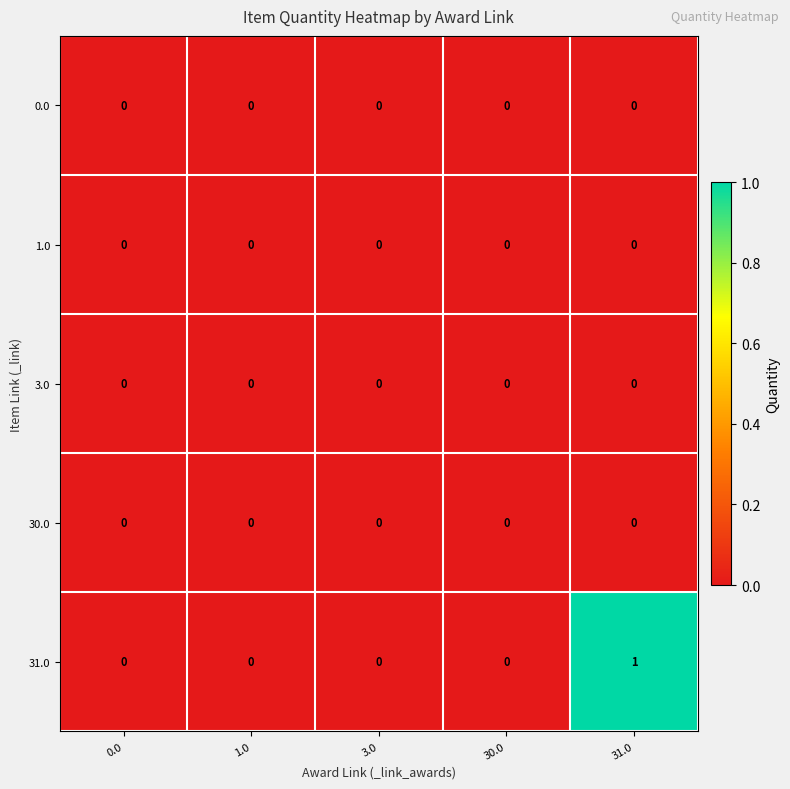

True or false: 3.0 has a value of 0 at 30.0.

True